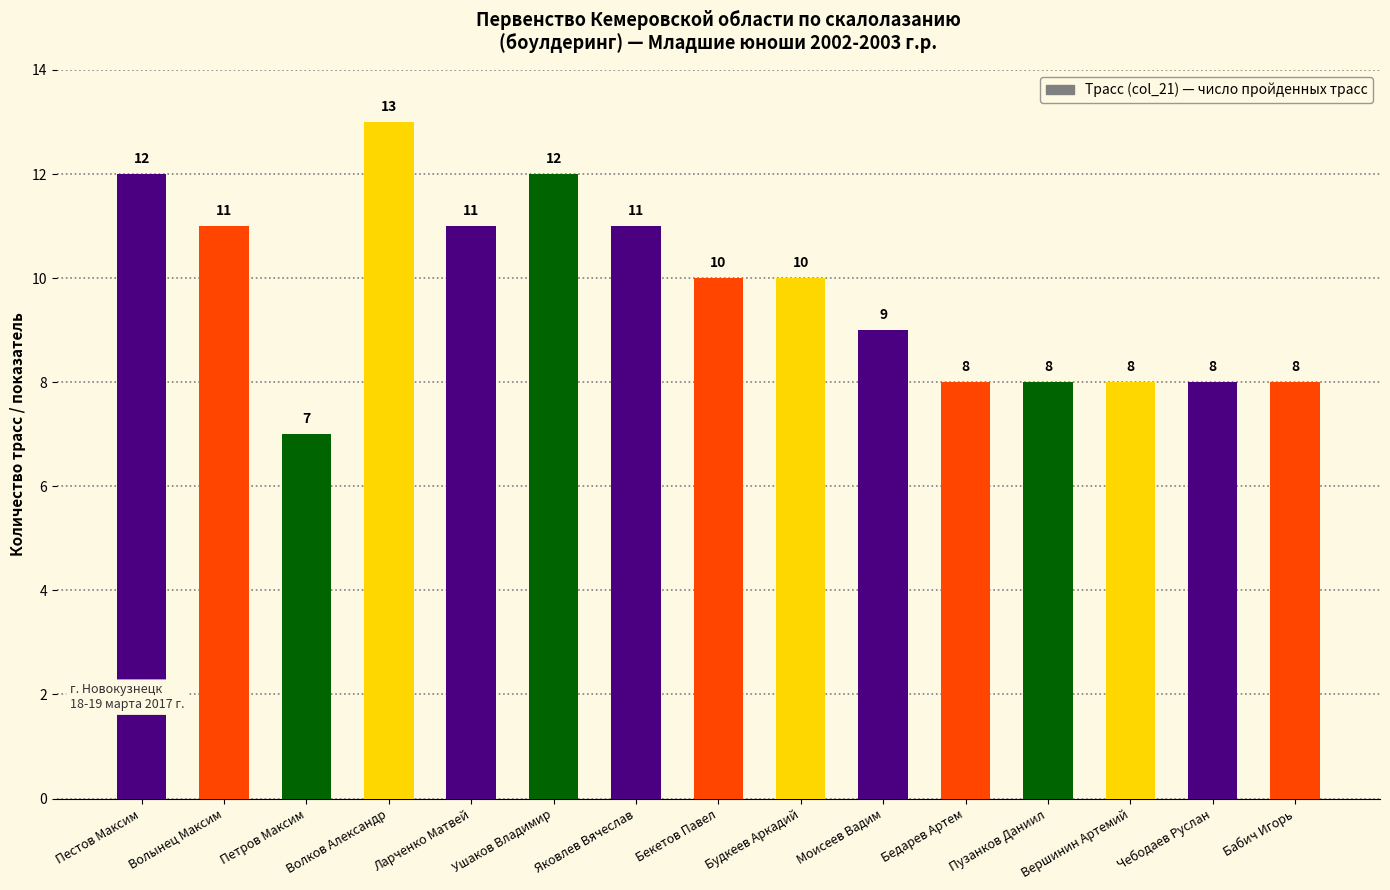

What is the average value?

10